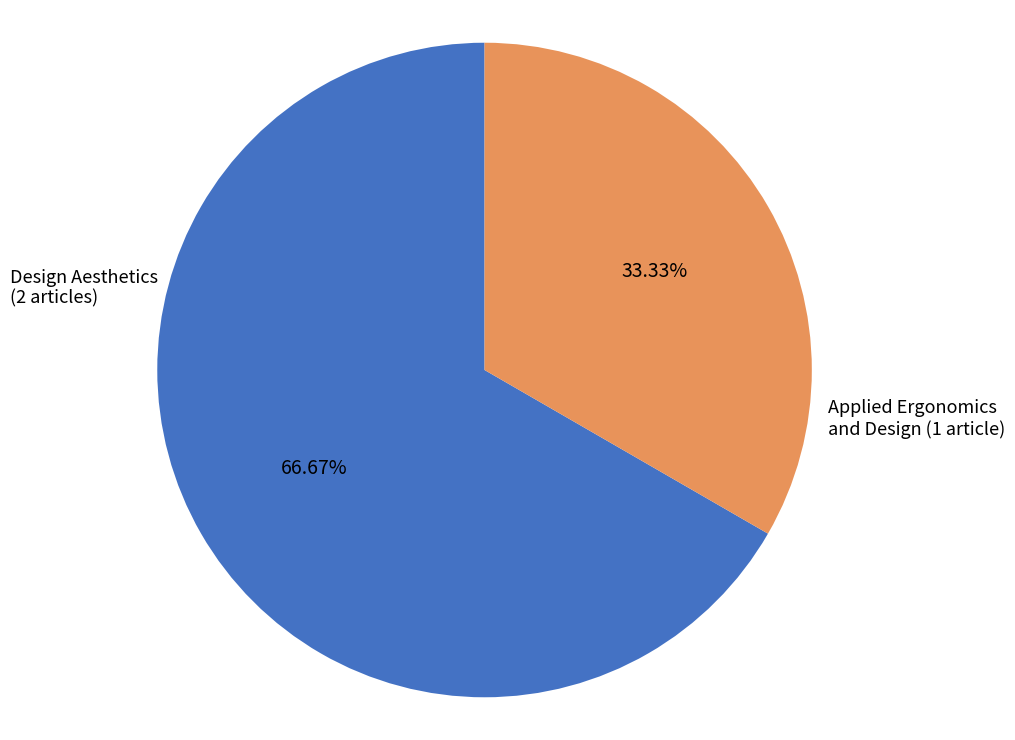

Is there any slice that represents more than half of the pie?

Yes